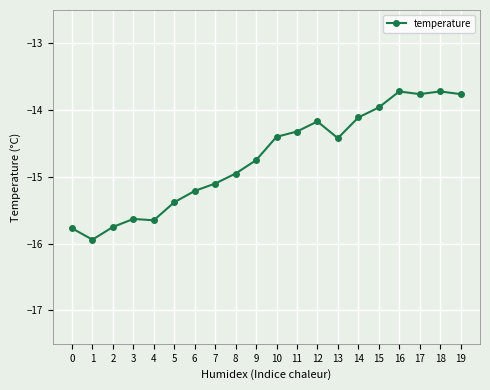

The value at 13 is -14.4. True or false?

True